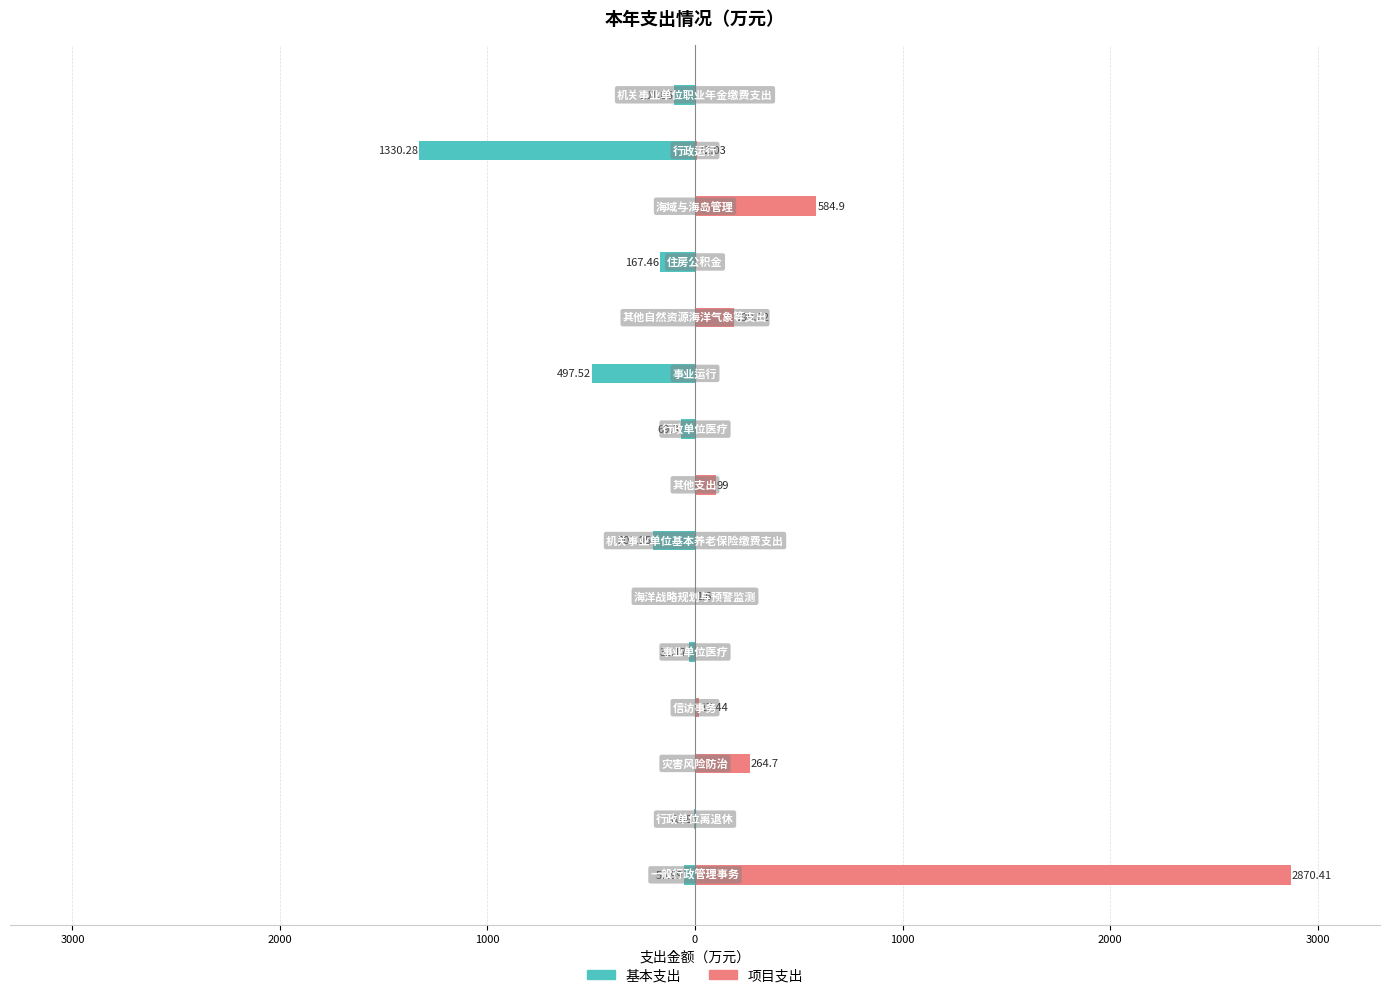

Read the 基本支出 value at 0.

-31.2